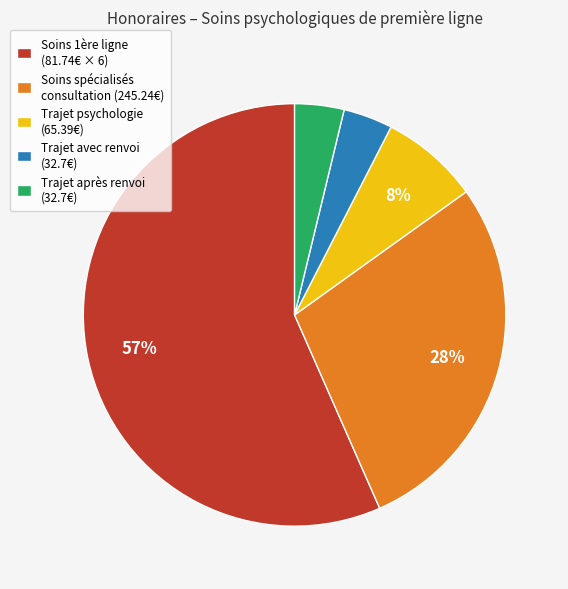

To the nearest percent, what is the combined percentage of Trajet après renvoi (32.7€) and Soins 1ère ligne (81.74€ × 6)?

60%